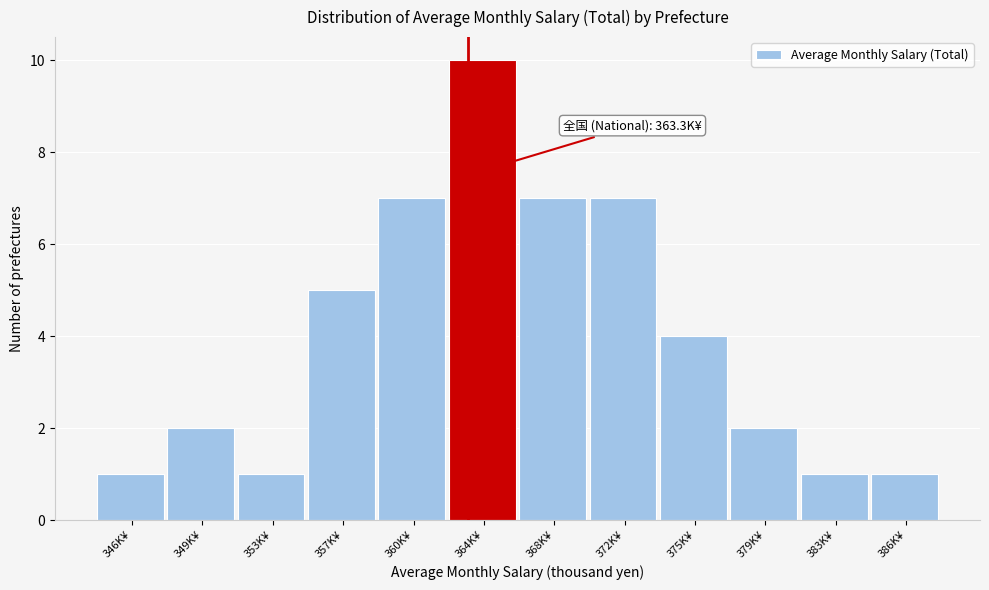

Which range on the x-axis has the tallest bar?

362.5 to 366.0